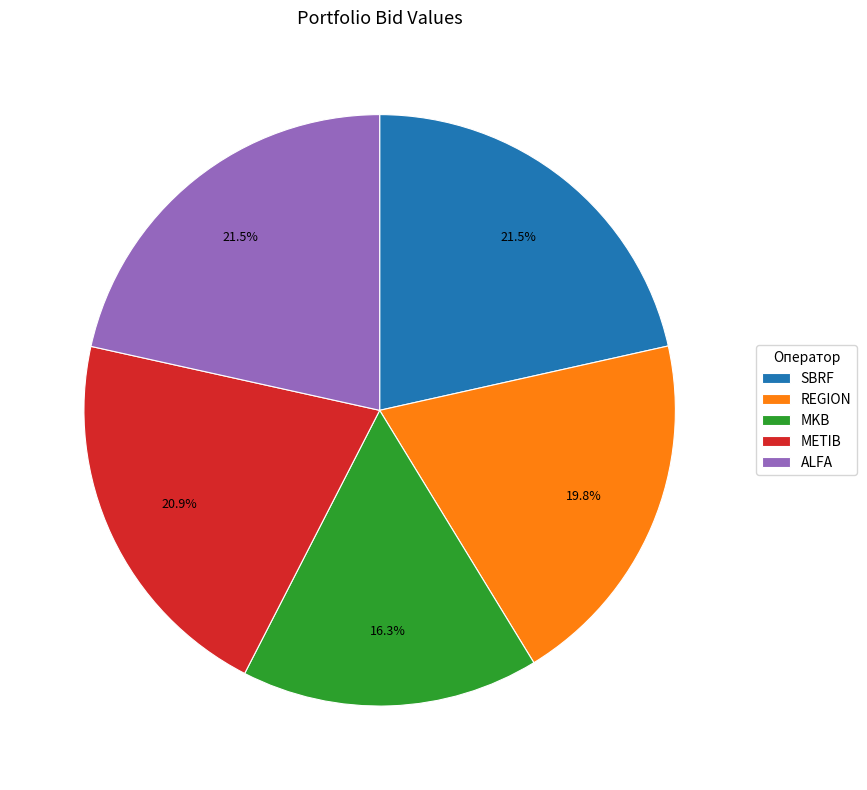

What portion of the pie excludes METIB?

79.1%